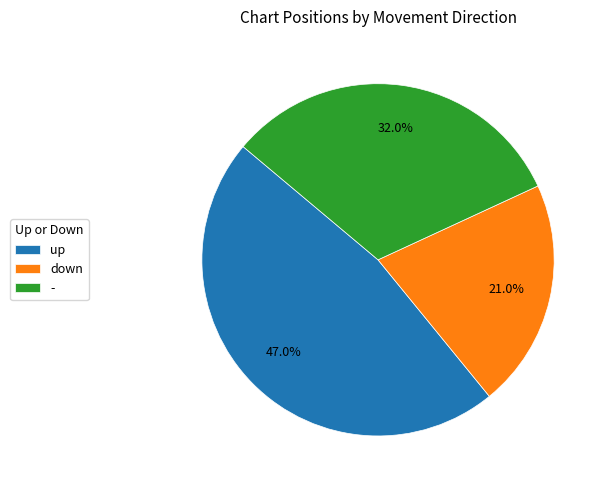

Is up the majority of the pie?

No